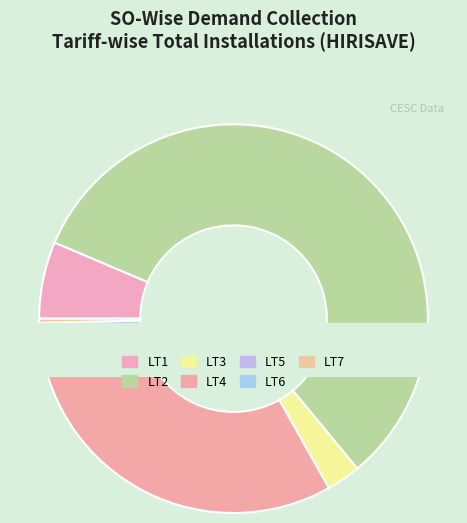

What is the ratio of the value at LT5 to the value at LT6?

0.6